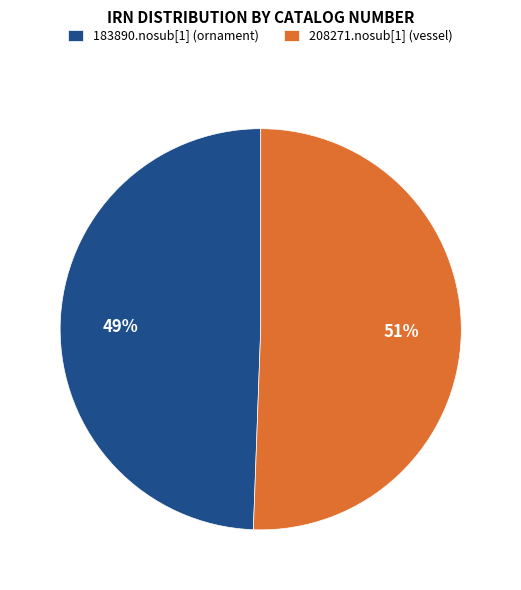

What is the majority slice?

208271.nosub[1] (vessel)